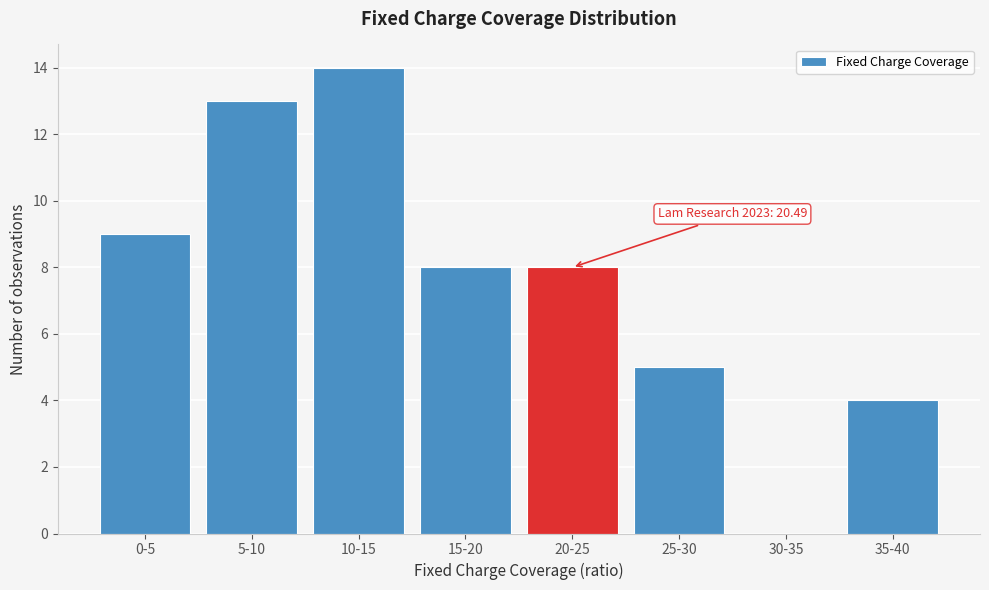

Reading left to right, what are all the values shown in this chart?

0-5=9	5-10=13	10-15=14	15-20=8	20-25=8	25-30=5	30-35=0	35-40=4